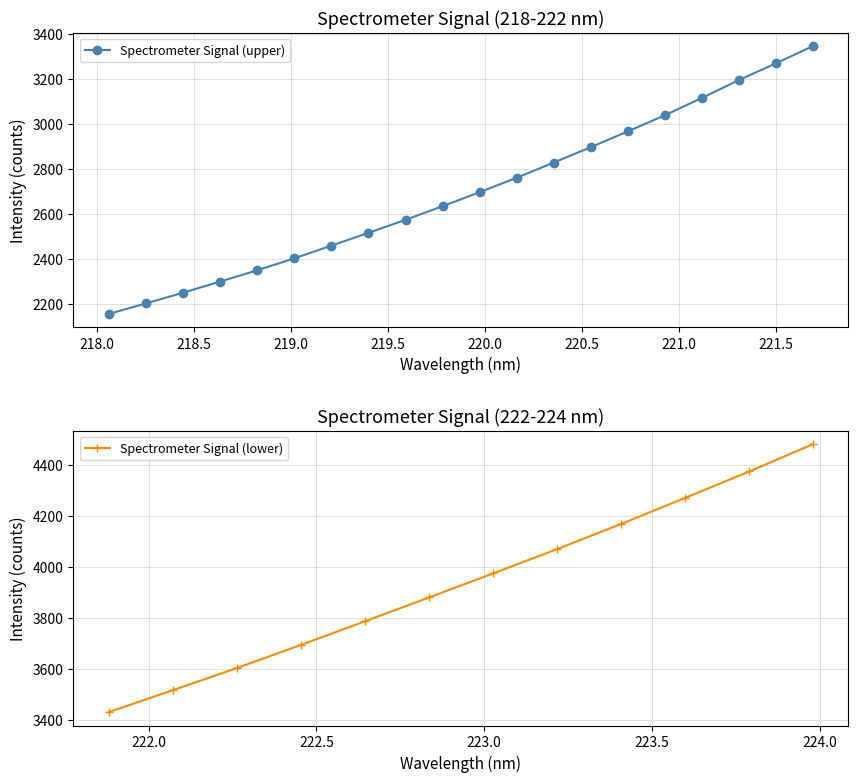

Is this an area chart (filled region under the line)?

No